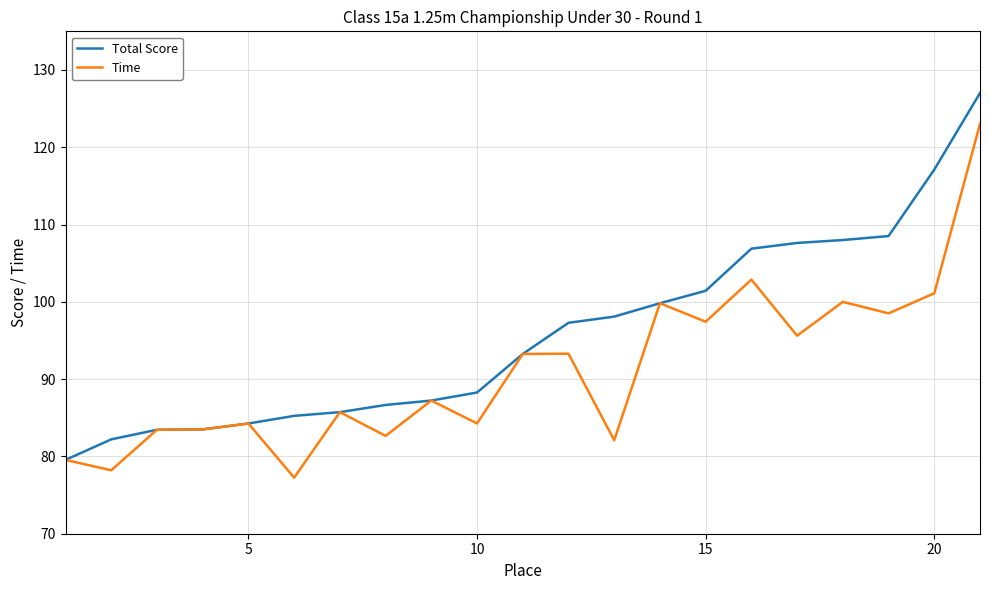

How many distinct data groups are displayed?

2